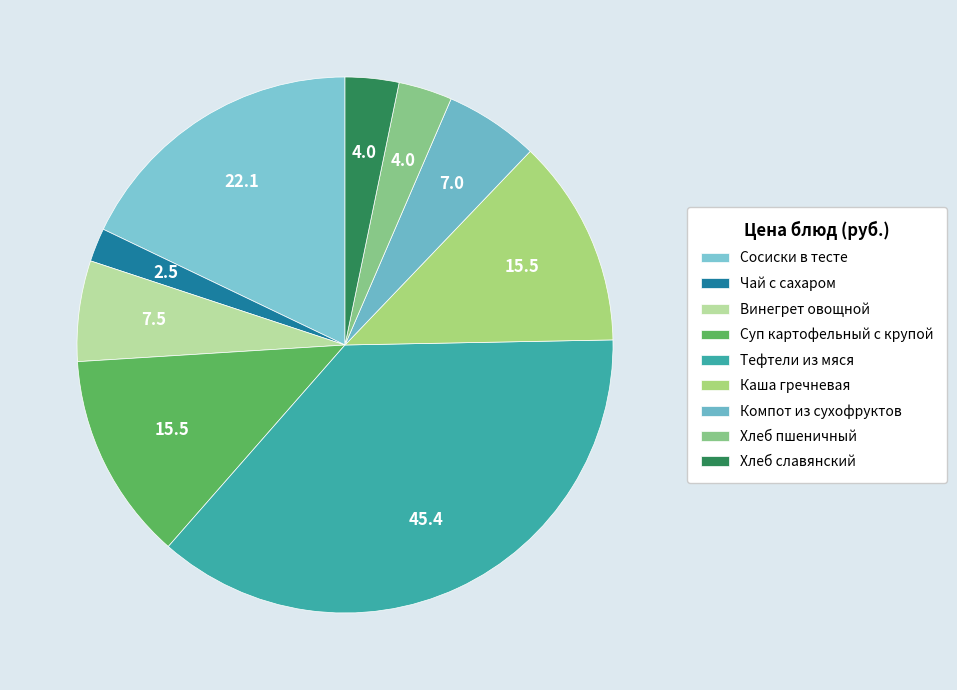

To the nearest percent, what portion does Тефтели из мяся represent?

37%